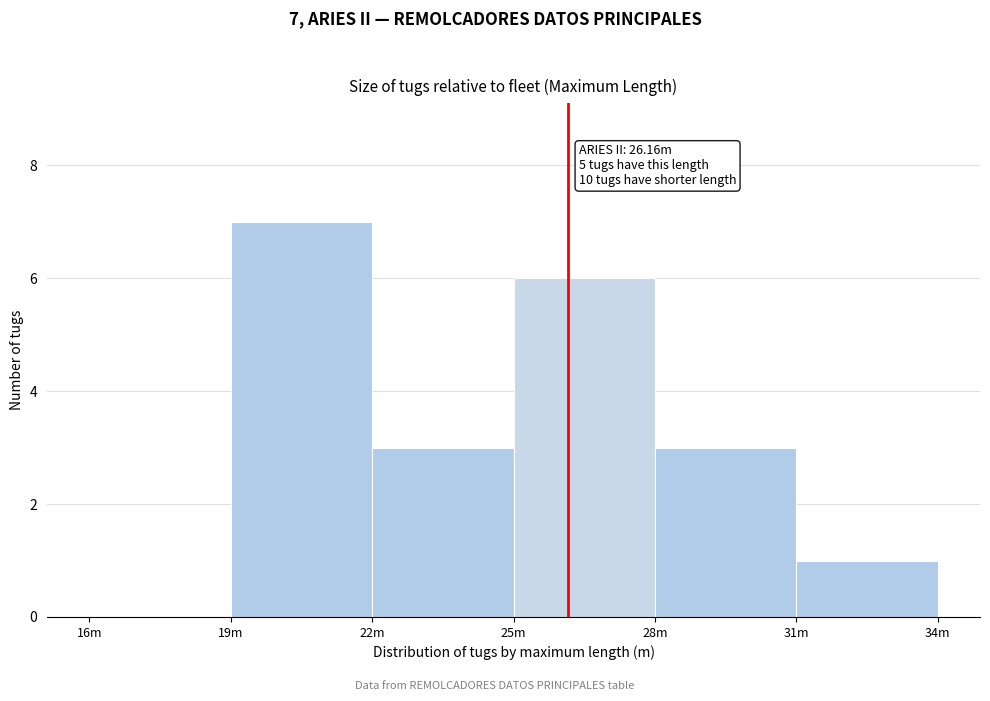

Reading right to left, list all the values displayed in this chart.

31m=1	28m=3	25m=6	22m=3	19m=7	16m=0